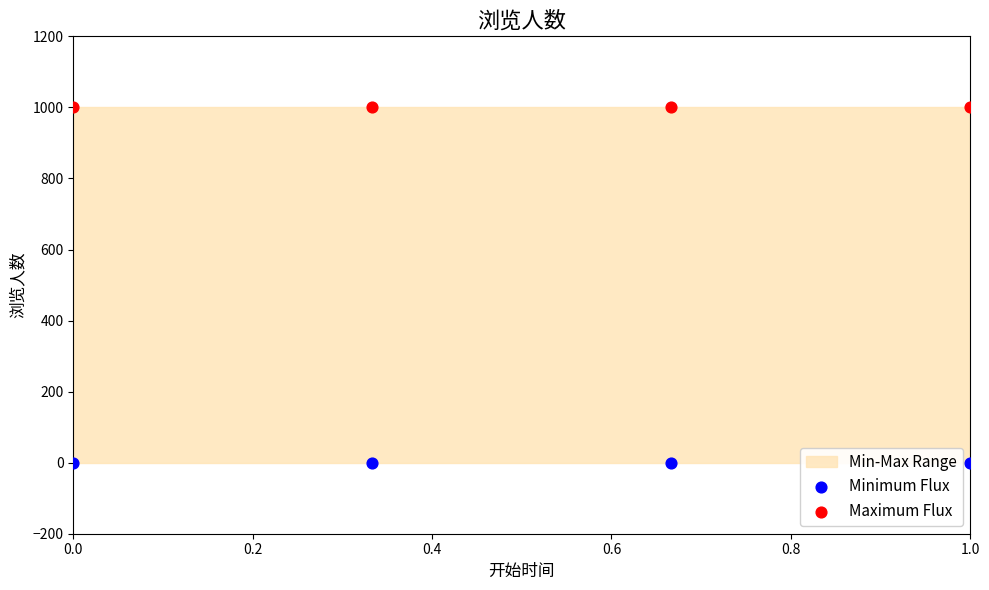

Across all data points, what is the average Y value?

500